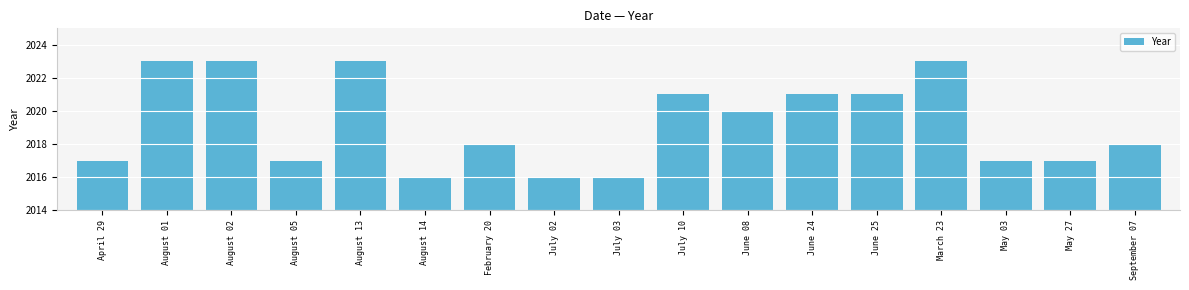

Reading right to left, what are all the values shown in this chart?

September 07=2018	May 27=2017	May 03=2017	March 23=2023	June 25=2021	June 24=2021	June 08=2020	July 10=2021	July 03=2016	July 02=2016	February 20=2018	August 14=2016	August 13=2023	August 05=2017	August 02=2023	August 01=2023	April 29=2017